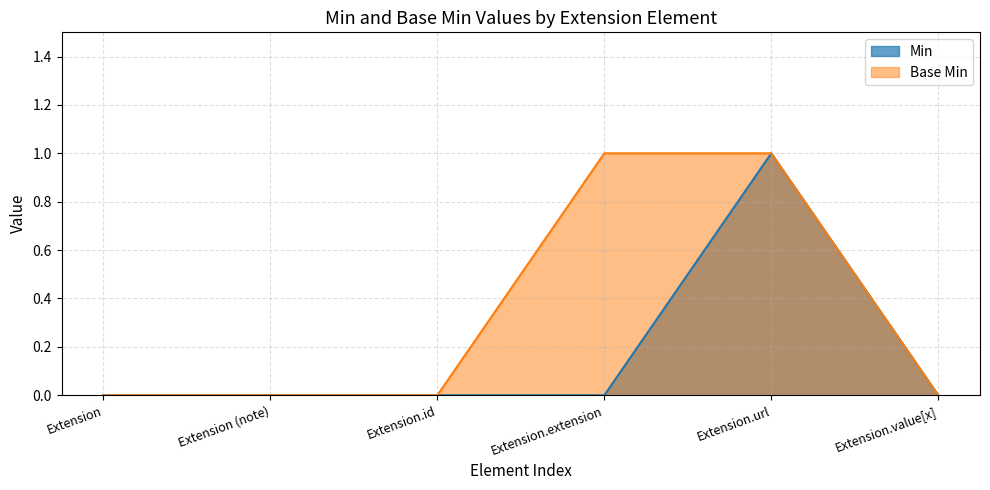

True or false: Base Min and Min cross at least once.

False